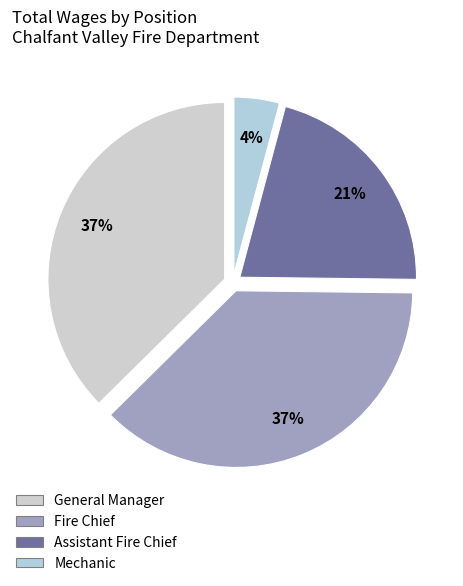

What is the change in value from Fire Chief to Assistant Fire Chief?

-3150